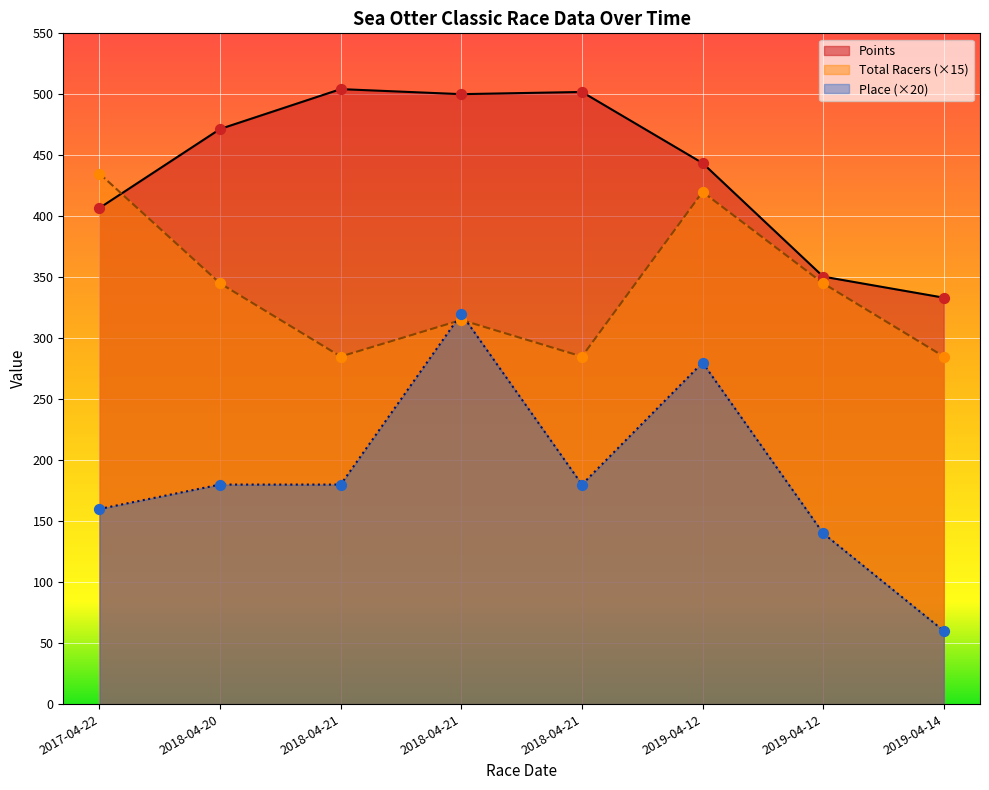

What are all the series names shown in the legend?

Points, Total Racers (×15), Place (×20)